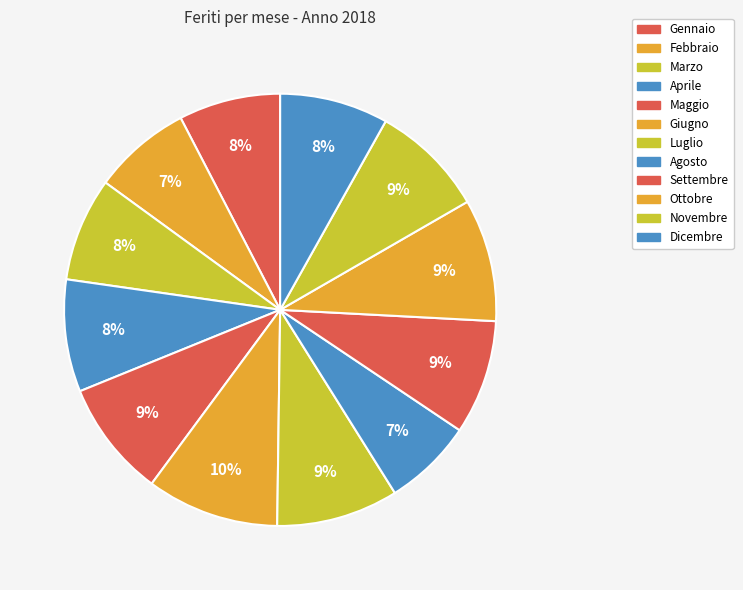

How many segments does this pie chart have?

12